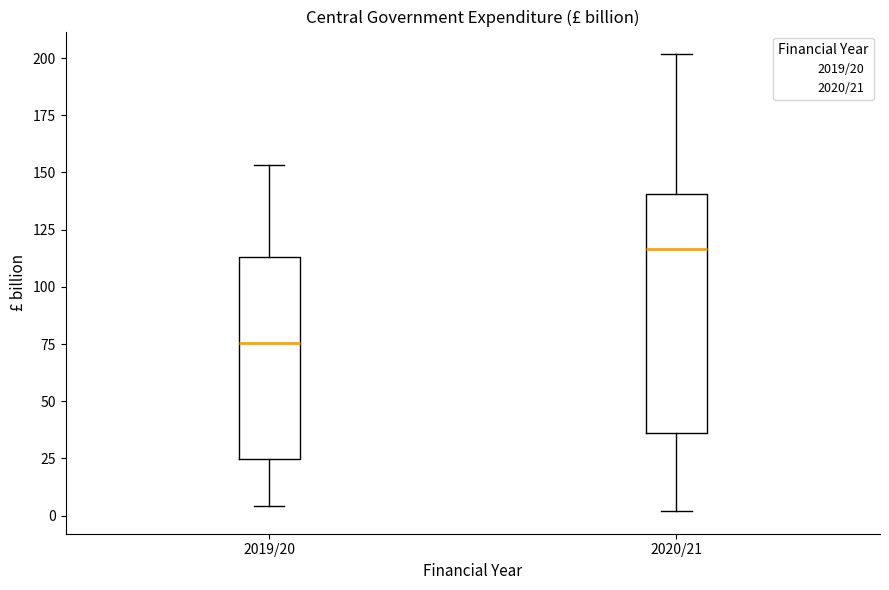

Which box is the tallest, from its lower edge to its upper edge?

2020/21